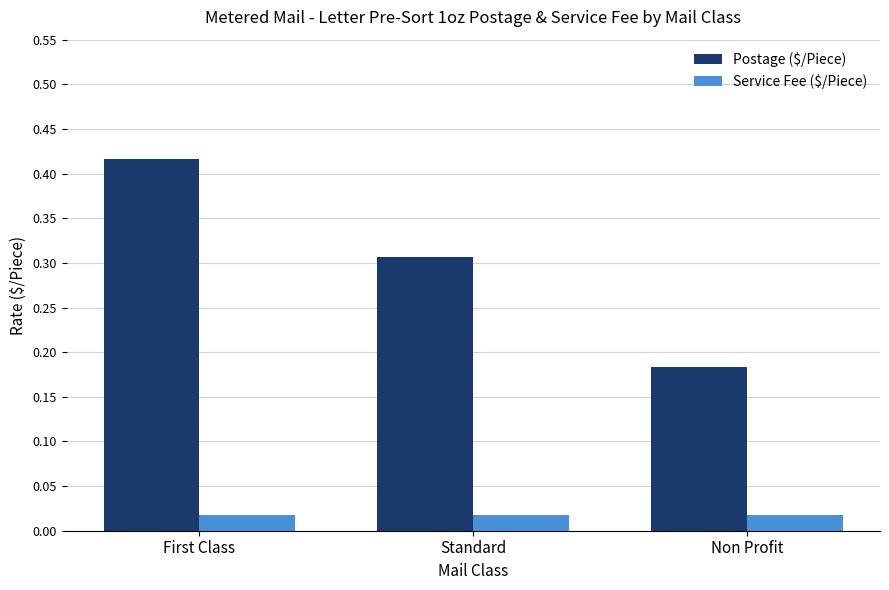

Which series has the widest spread of values?

Postage ($/Piece)